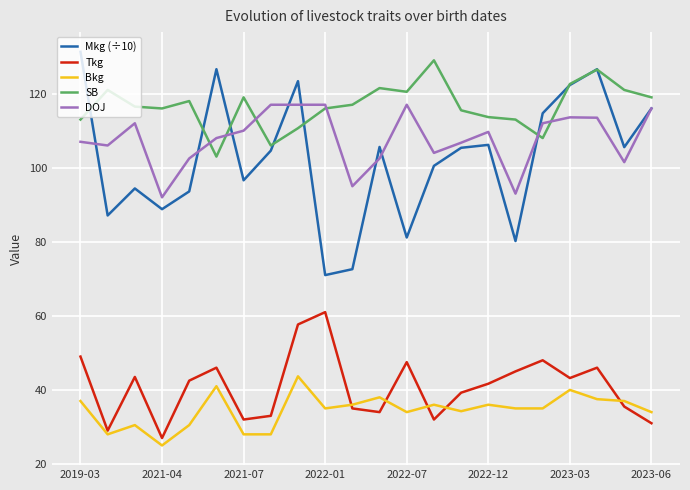

What is the maximum value for DOJ?

117.0